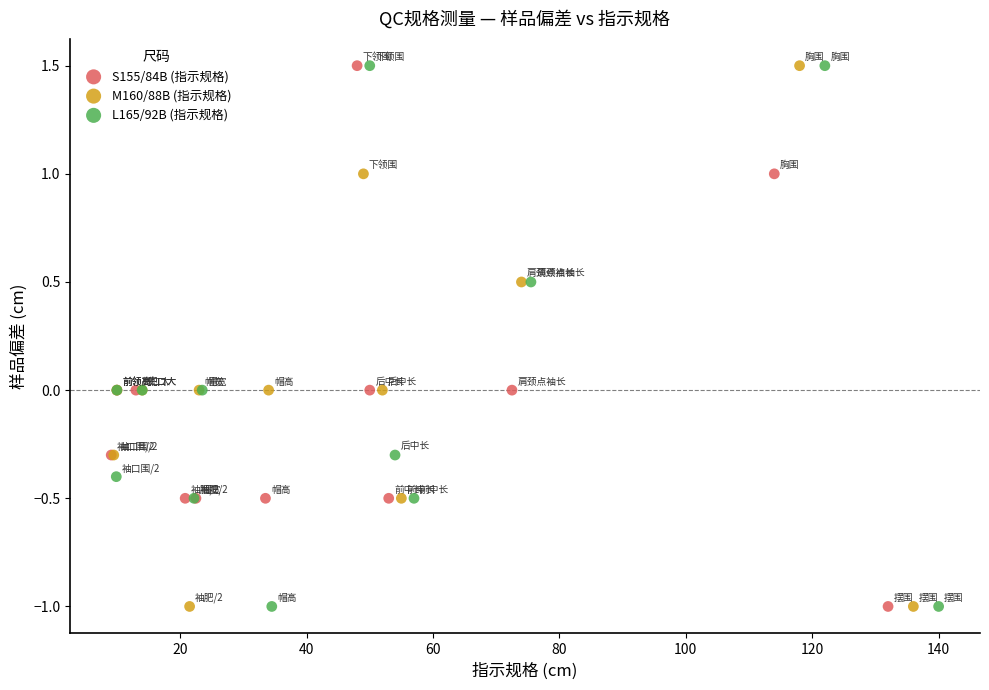

What are all the series names shown in the legend?

S155/84B (指示规格), M160/88B (指示规格), L165/92B (指示规格)